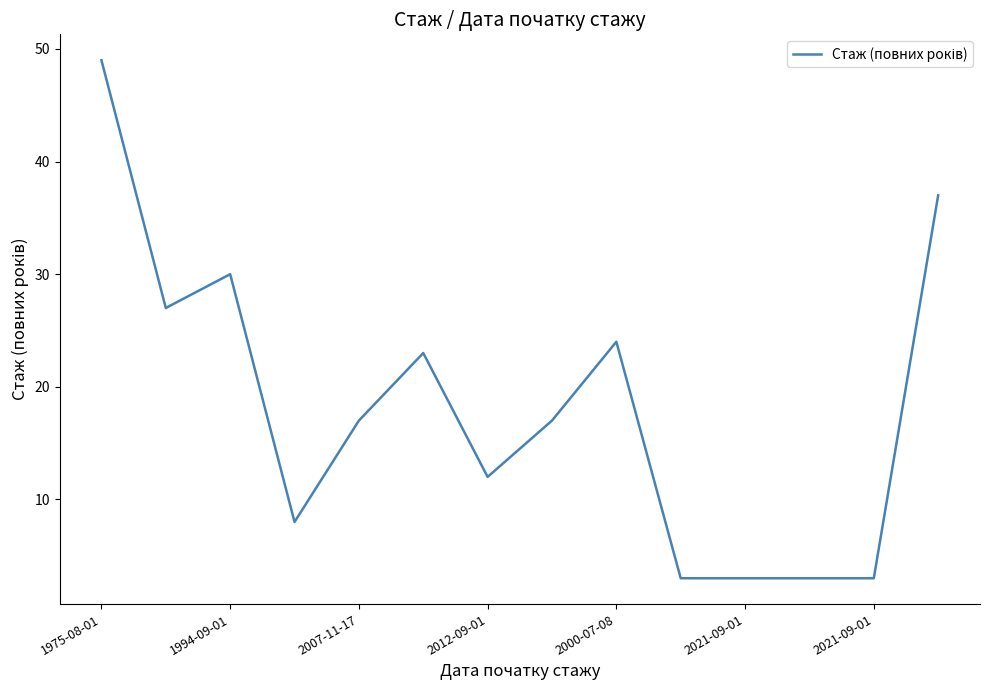

What is the greatest value displayed?

49